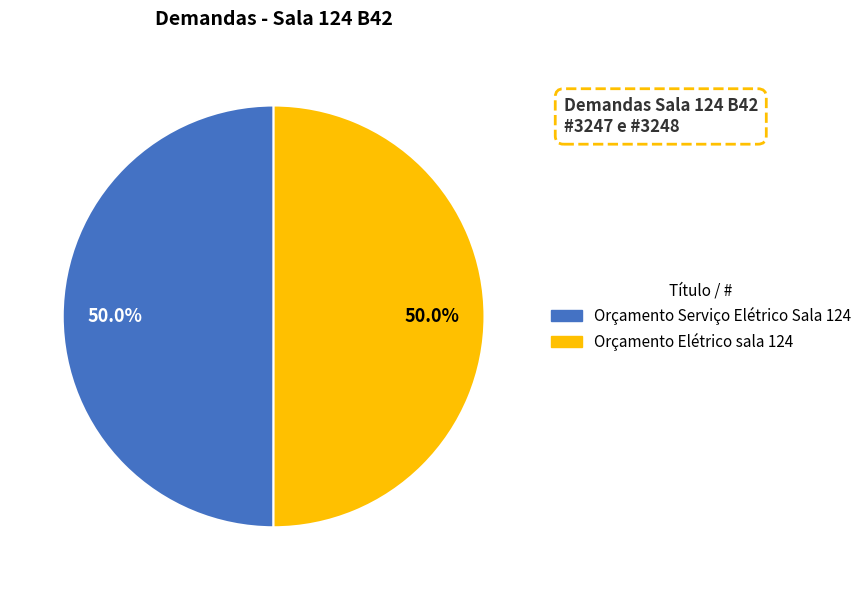

How many segments does this pie chart have?

2